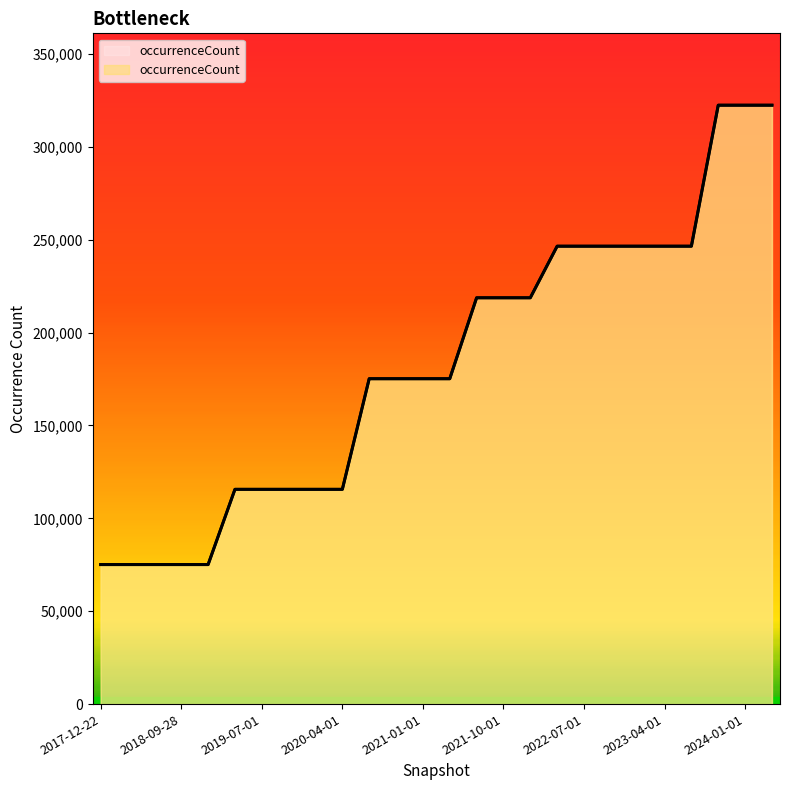

Reading left to right, list all the values displayed in this chart.

75092	75092	75092	75092	75092	115598	115598	115598	115598	115598	175125	175125	175125	175125	218690	218690	218690	246457	246457	246457	246457	246457	246457	322344	322344	322344